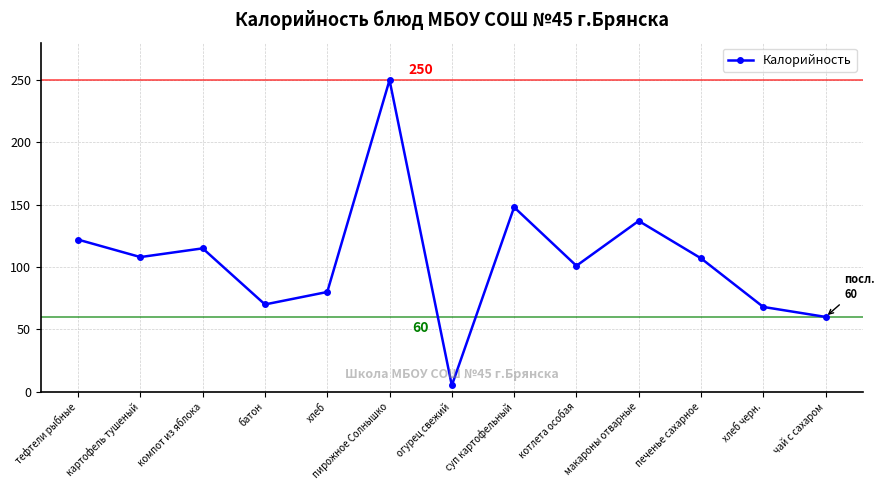

What value does the data have at котлета особая, to the nearest 50?

100